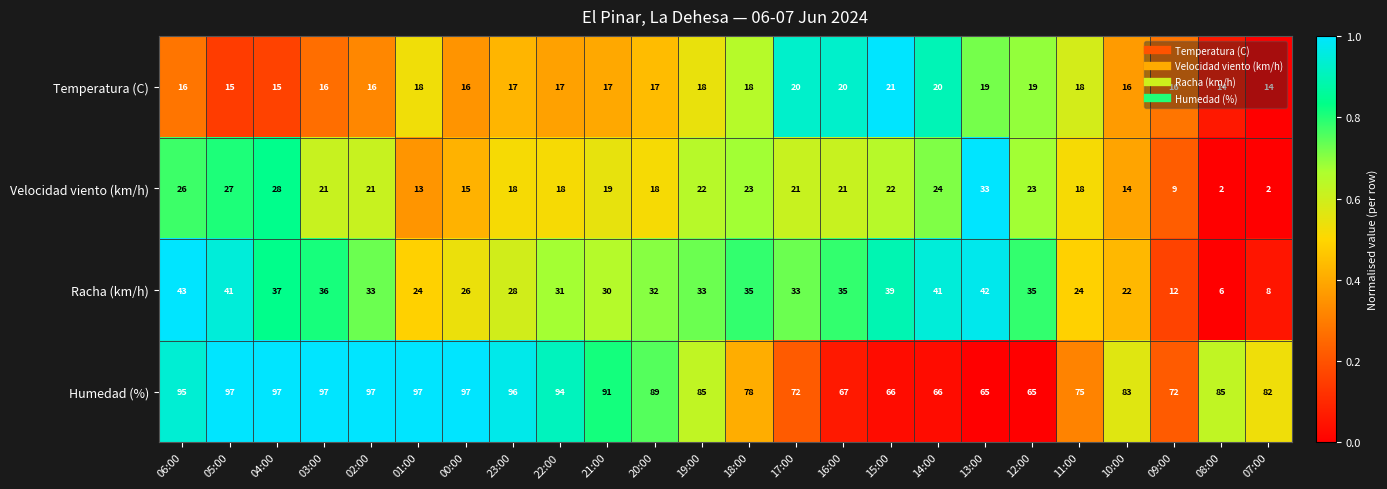

Which series has the largest range (max minus min)?

Racha (km/h)